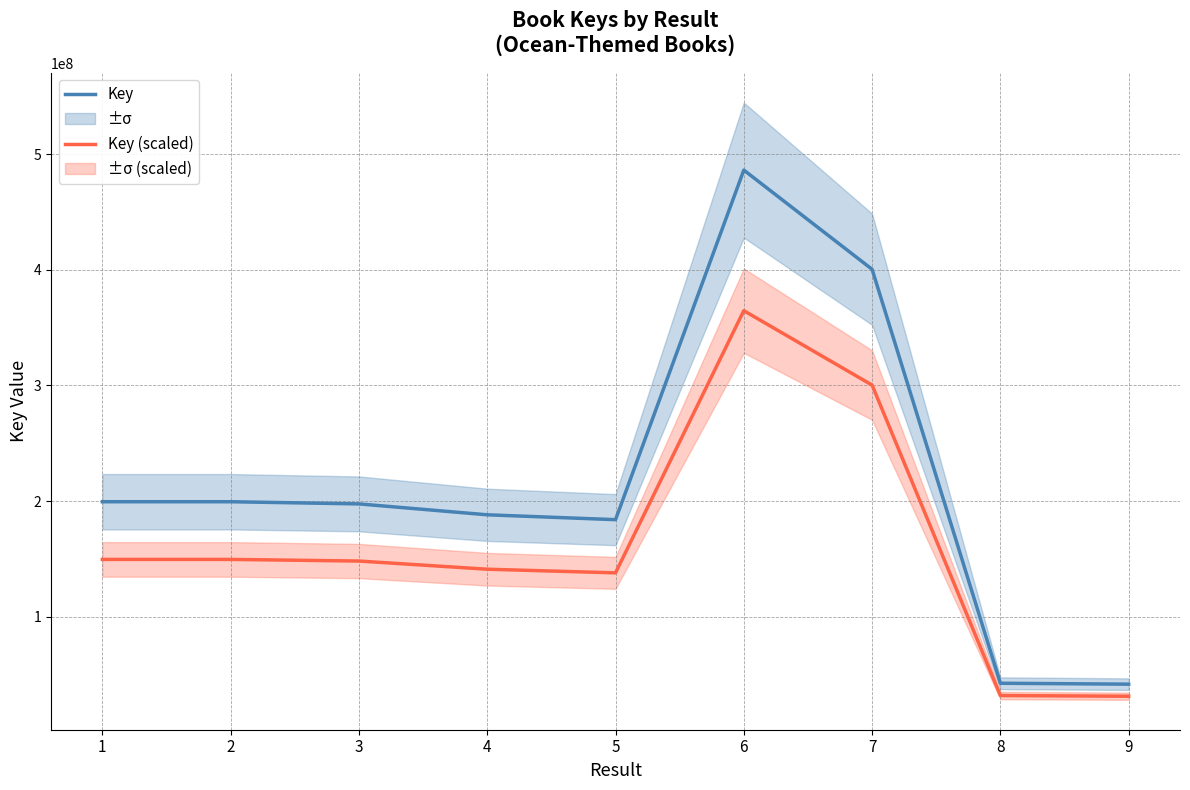

Rank the series at 5 from lowest to highest value.

Key (scaled), Key